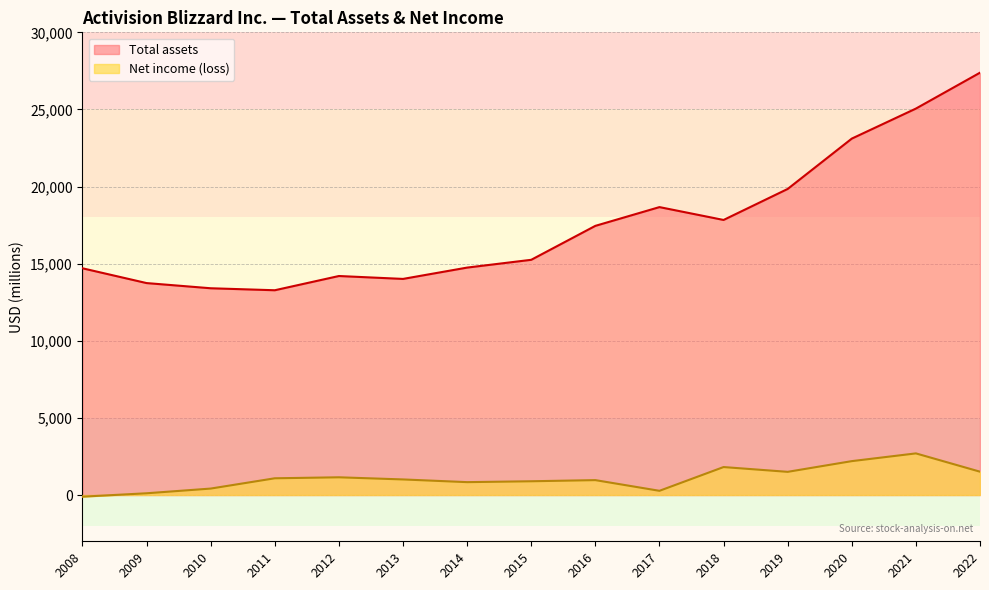

Reading left to right, extract all data points from this chart.

Total assets: 2022=27383	2021=25056	2020=23109	2019=19845	2018=17835	2017=18668	2016=17452	2015=15251	2014=14746	2013=14012	2012=14200	2011=13277	2010=13406	2009=13742	2008=14701
Net income (loss): 2022=1513	2021=2699	2020=2197	2019=1503	2018=1813	2017=273	2016=966	2015=892	2014=835	2013=1010	2012=1149	2011=1085	2010=418	2009=113	2008=-107